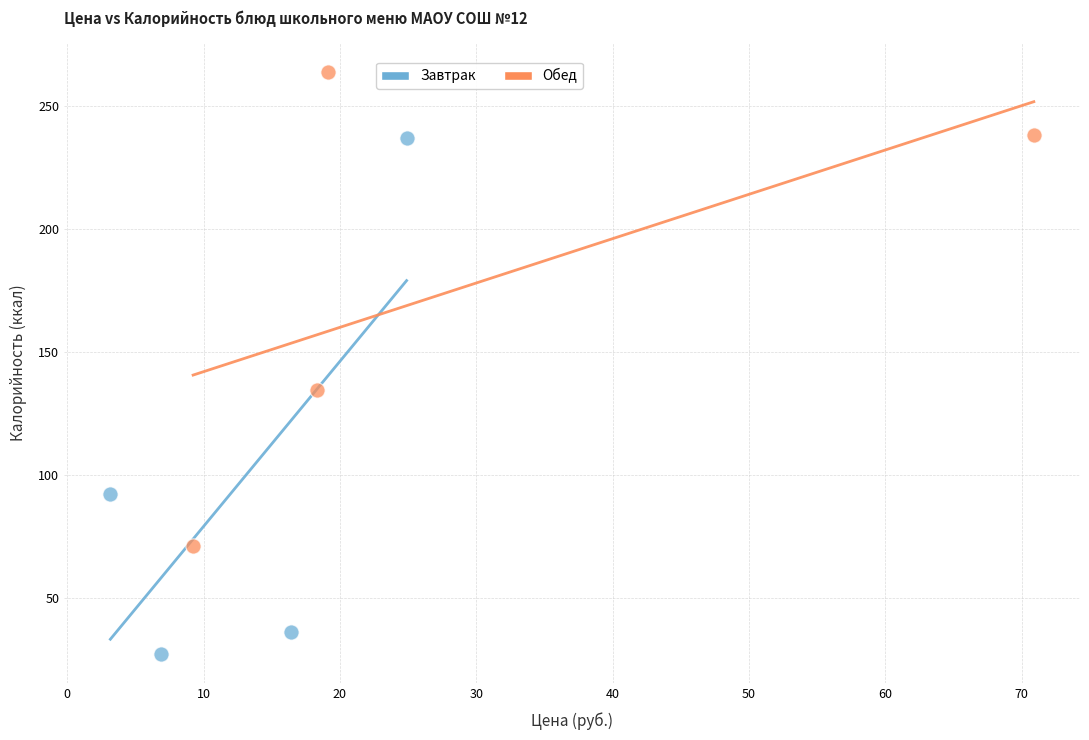

Which series reaches the maximum Y coordinate?

Обед